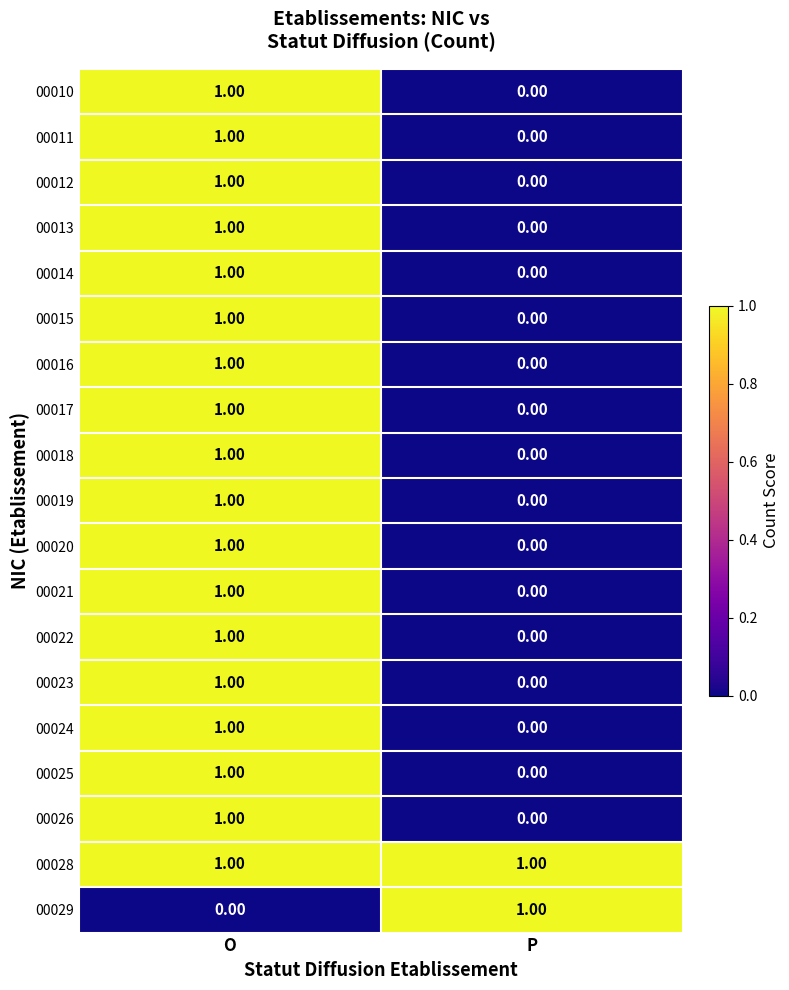

Which category has the highest value in the 00023 series?

O